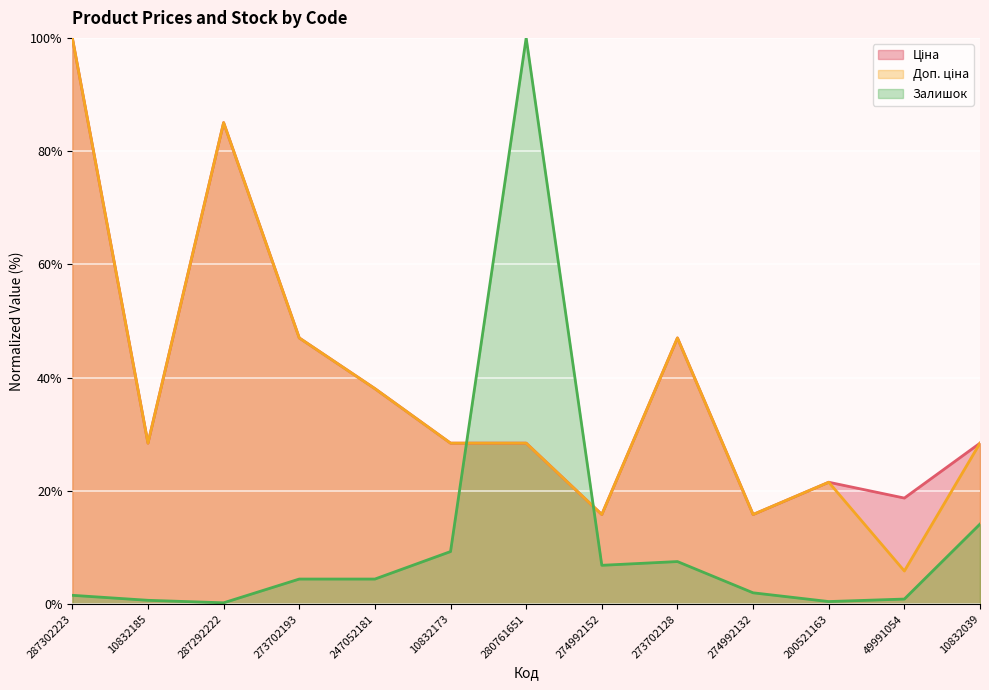

At which category does Ціна reach its first local valley?

10832185